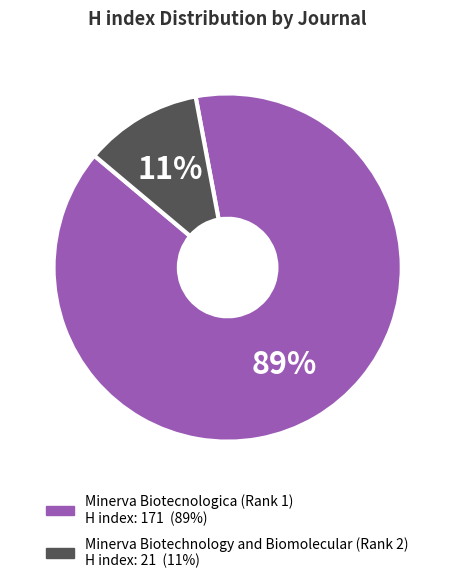

What is the ratio of the value at Minerva Biotecnologica (Rank 1) to the value at Minerva Biotechnology and Biomolecular (Rank 2)?

8.1